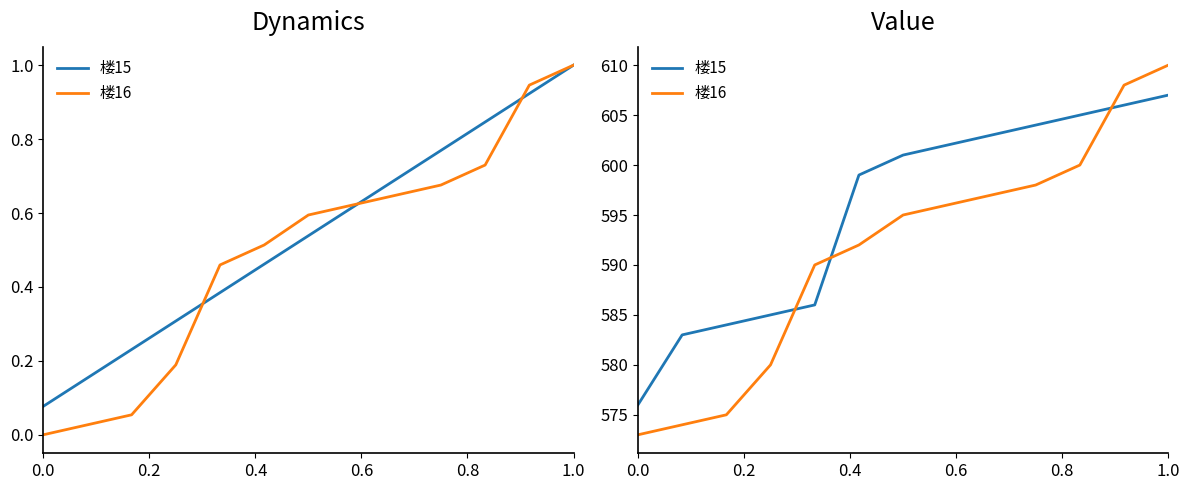

True or false: 楼15 has more than 2 interior local peaks.

False